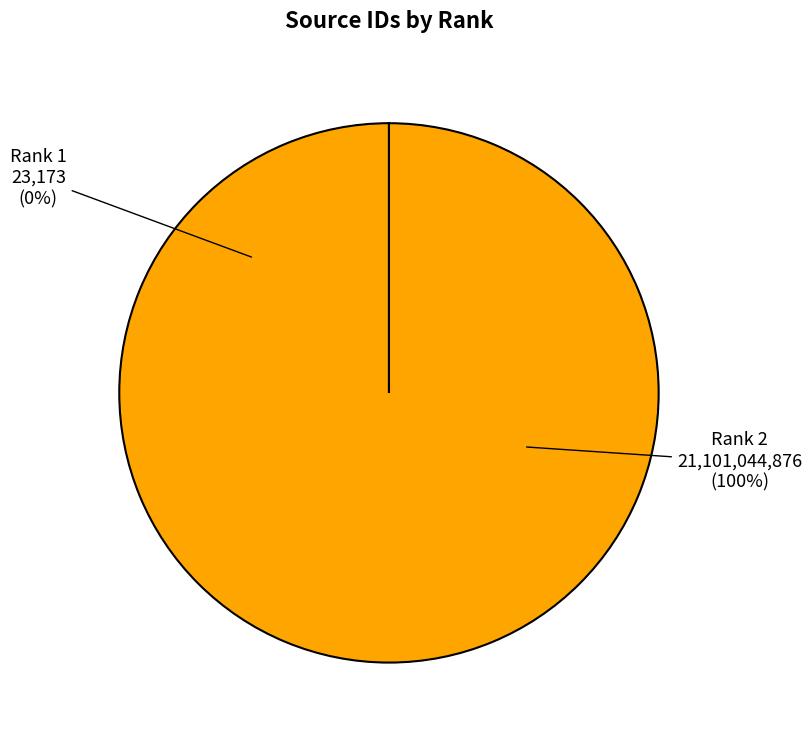

Does any single category account for the majority?

Yes